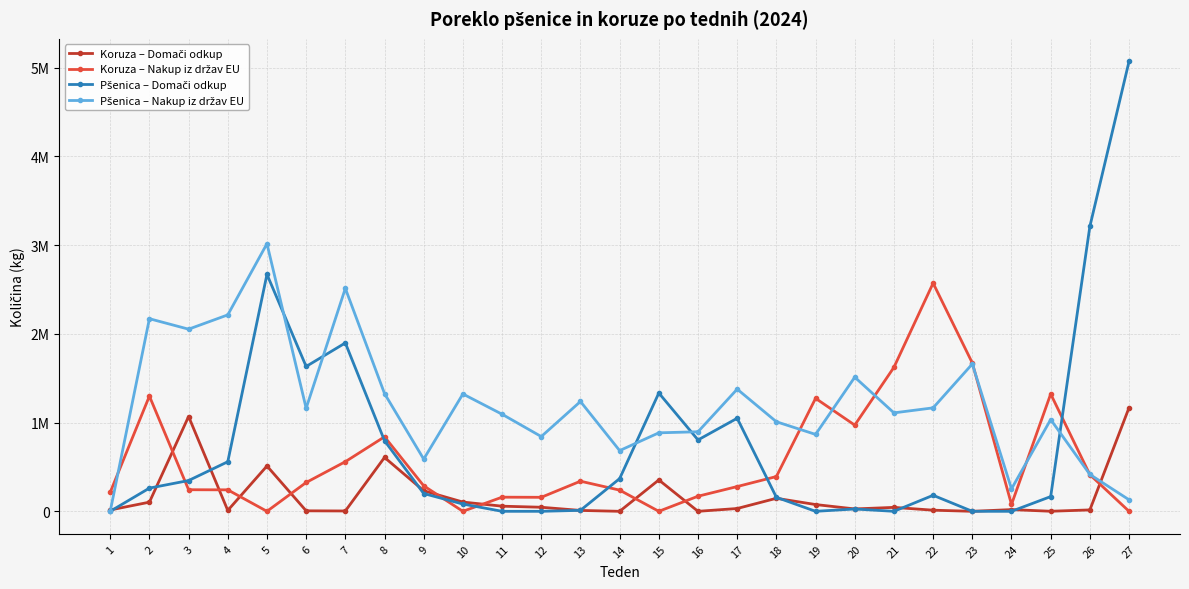

List the labels in order of Pšenica – Domači odkup value, smallest first.

1, 11, 12, 19, 21, 23, 24, 13, 20, 10, 18, 25, 22, 9, 2, 3, 14, 4, 8, 16, 17, 15, 6, 7, 5, 26, 27